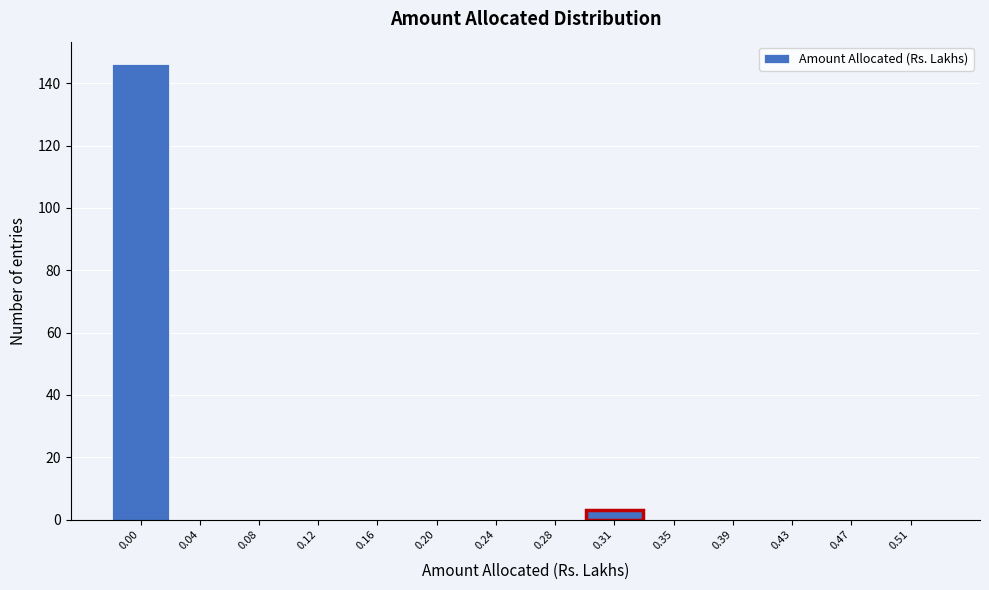

Reading left to right, transcribe all the data shown in this chart.

0.00=146	0.04=0	0.08=0	0.12=0	0.16=0	0.20=0	0.24=0	0.28=0	0.31=3	0.35=0	0.39=0	0.43=0	0.47=0	0.51=0